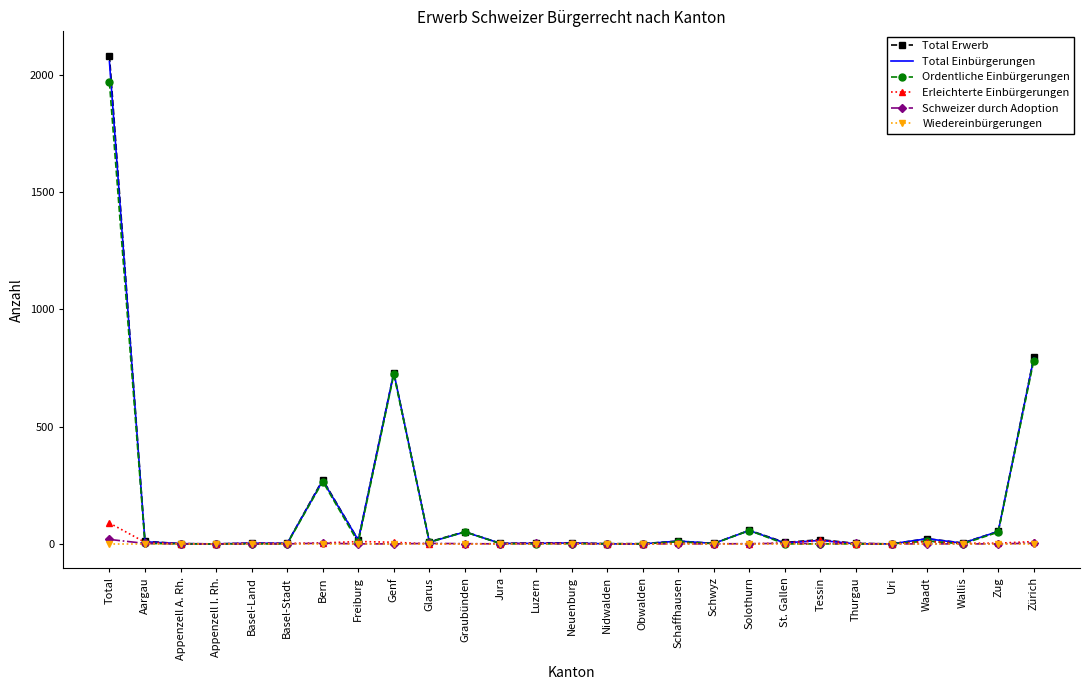

At which category is the sum across all series the highest?

Total